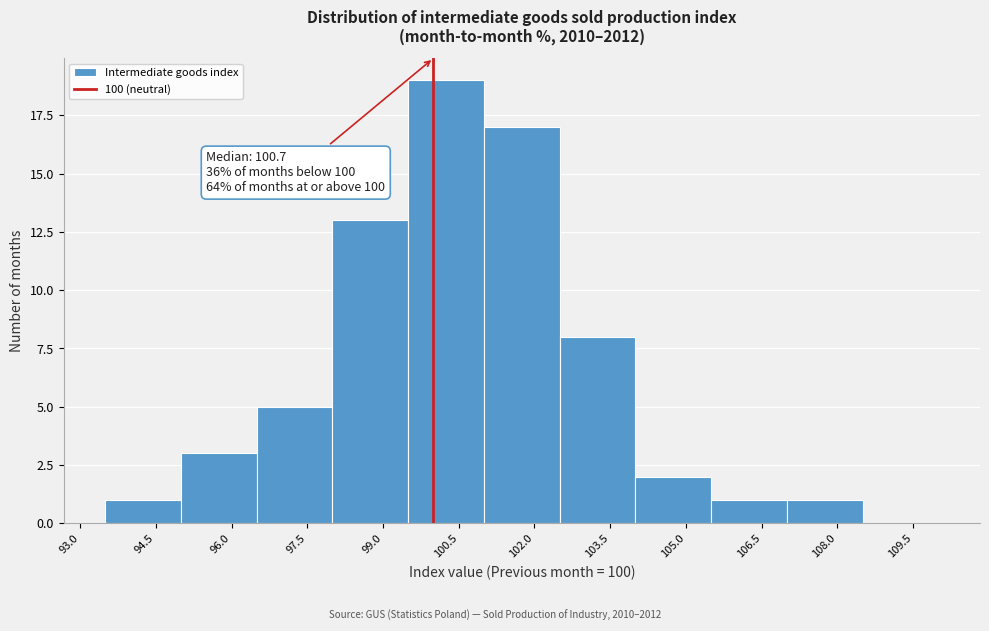

Over which range of the x-axis is the bar tallest?

99.5 to 101.0